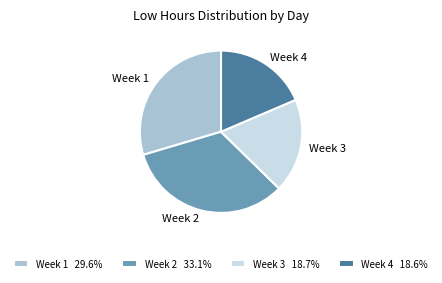

Is the sum of Week 4 18.6% and Week 1 29.6% greater than half?

No